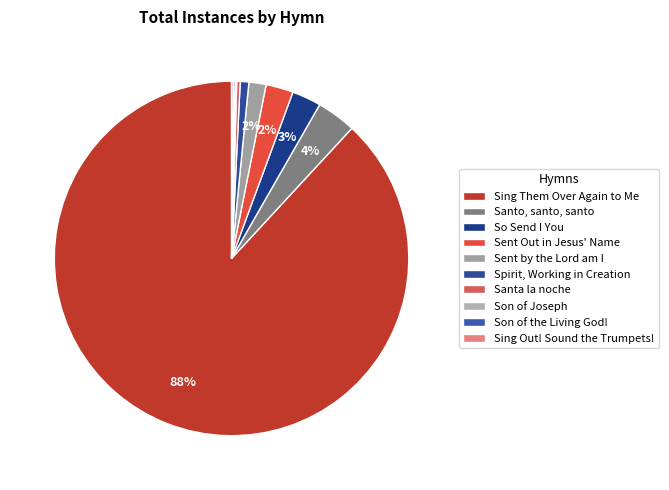

To the nearest percent, what is the difference between the largest and smallest slice percentages?

88%